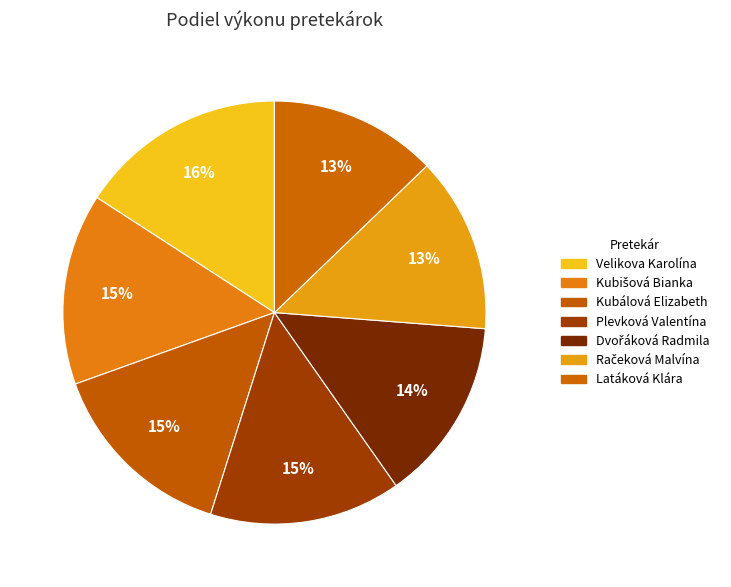

How many segments does this pie chart have?

7